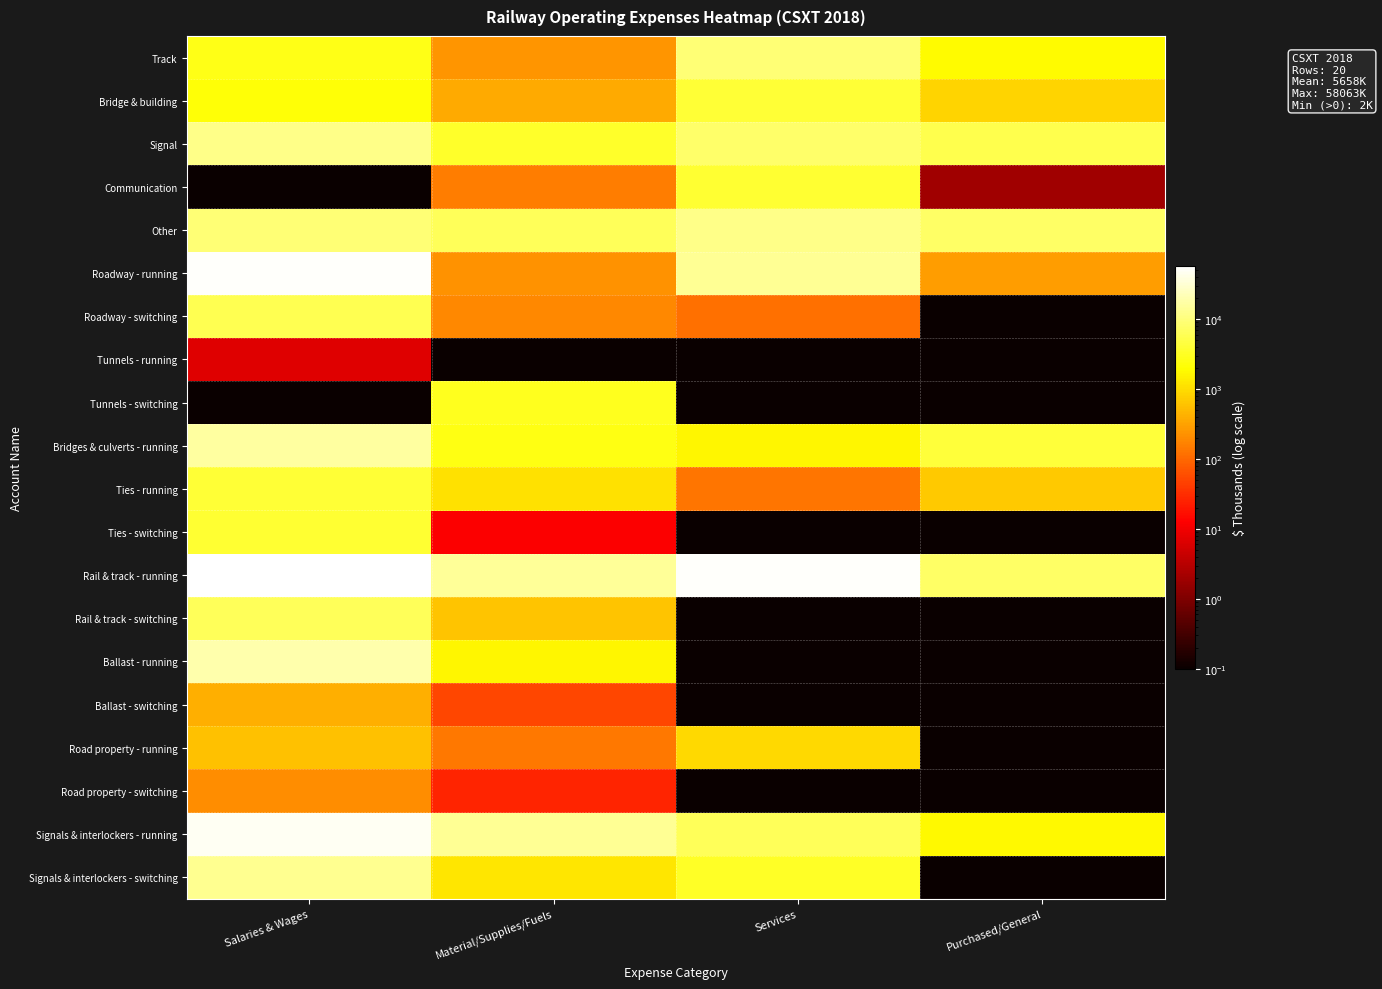

At how many categories does at least one series exceed 30073?

2